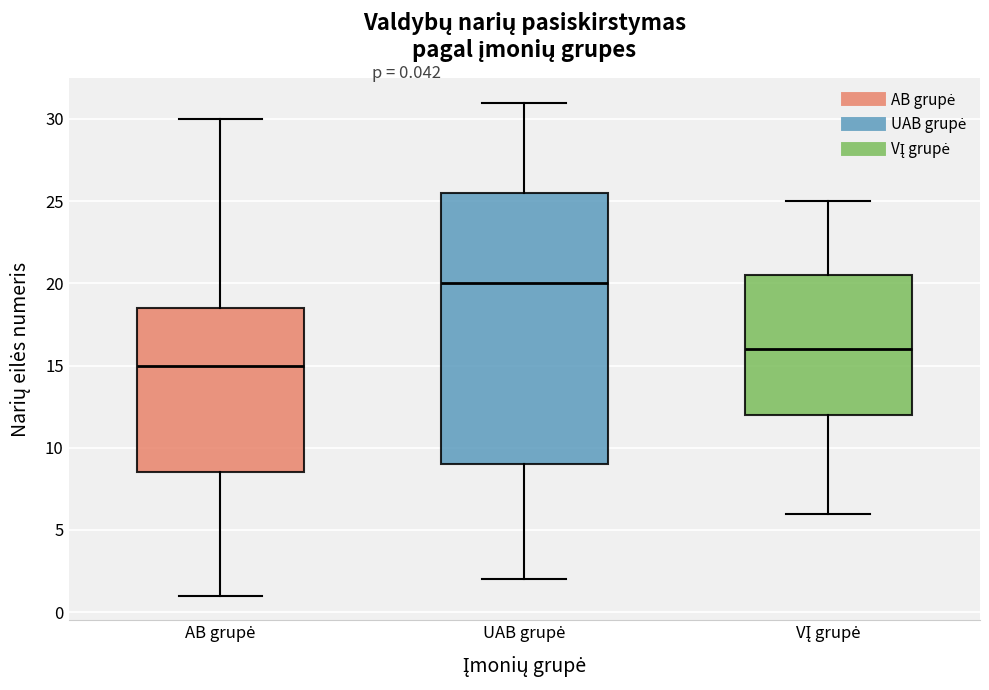

Which box's median line is the lowest?

AB grupė